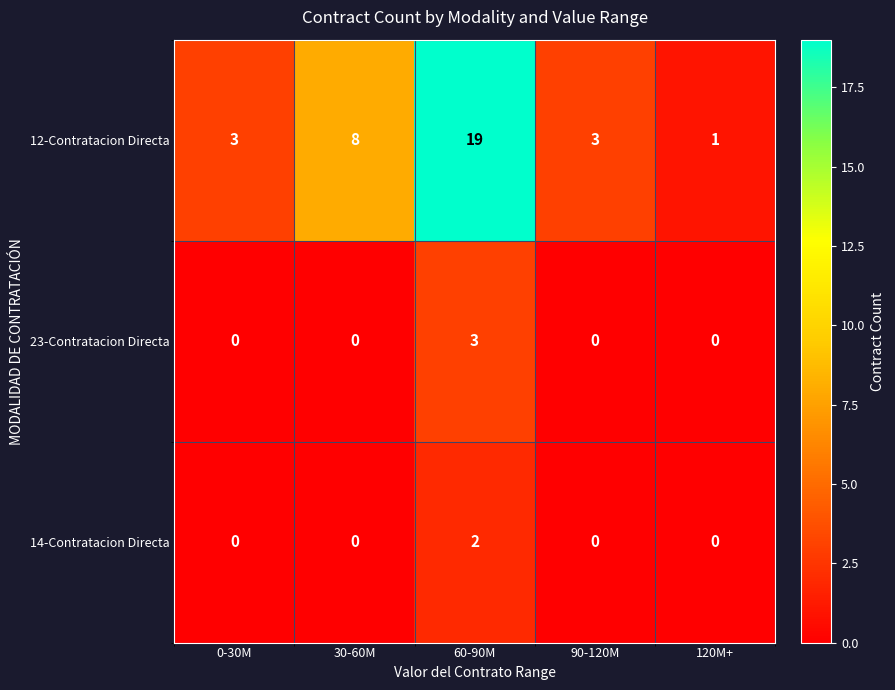

Which category has the highest value across all series?

60-90M